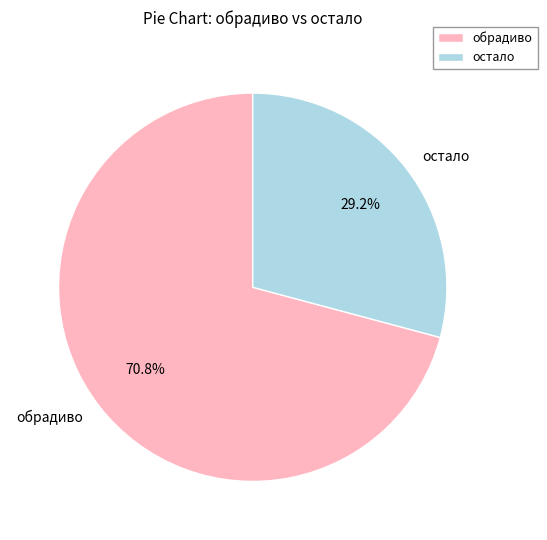

To the nearest percent, what is the average slice percentage?

50%